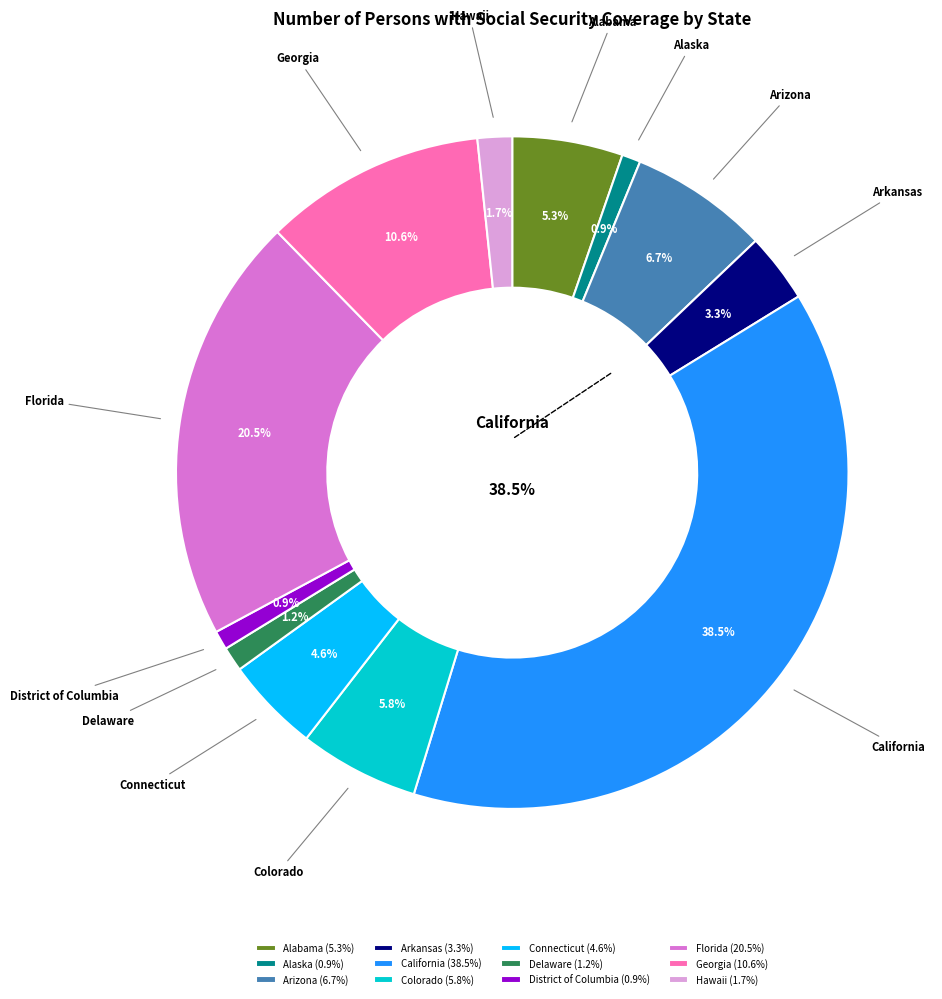

Is it true that California is 49% of the pie?

False